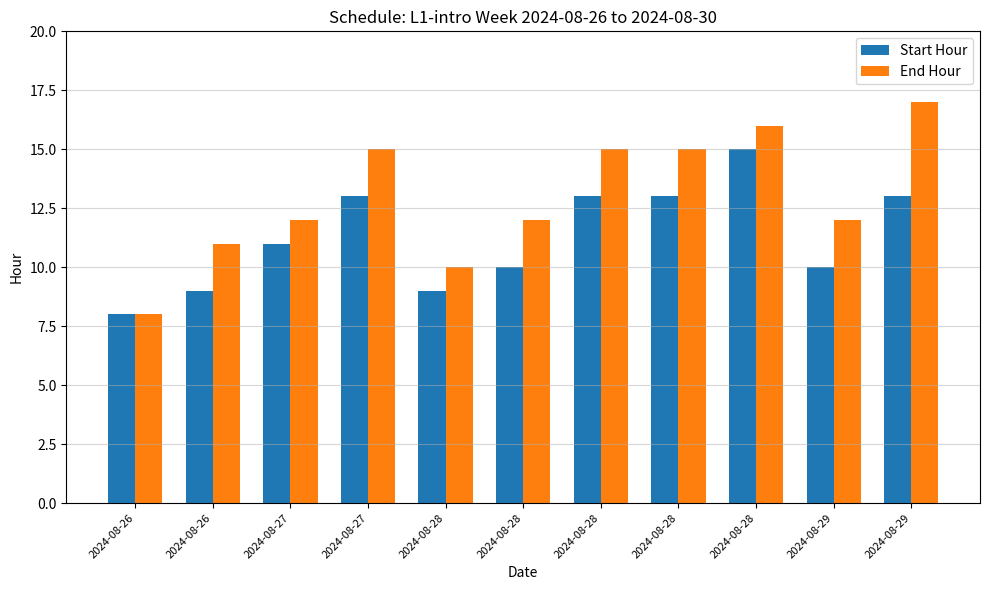

What is the total value across all series at 2024-08-27?

23